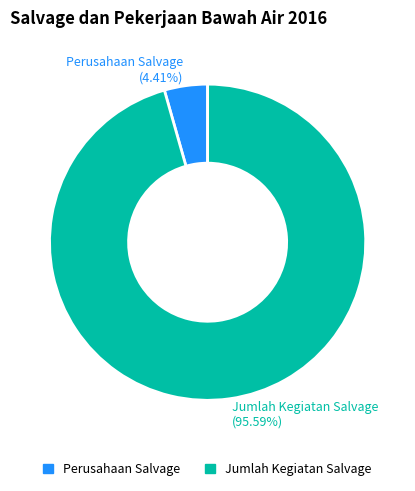

How many segments does this pie chart have?

2